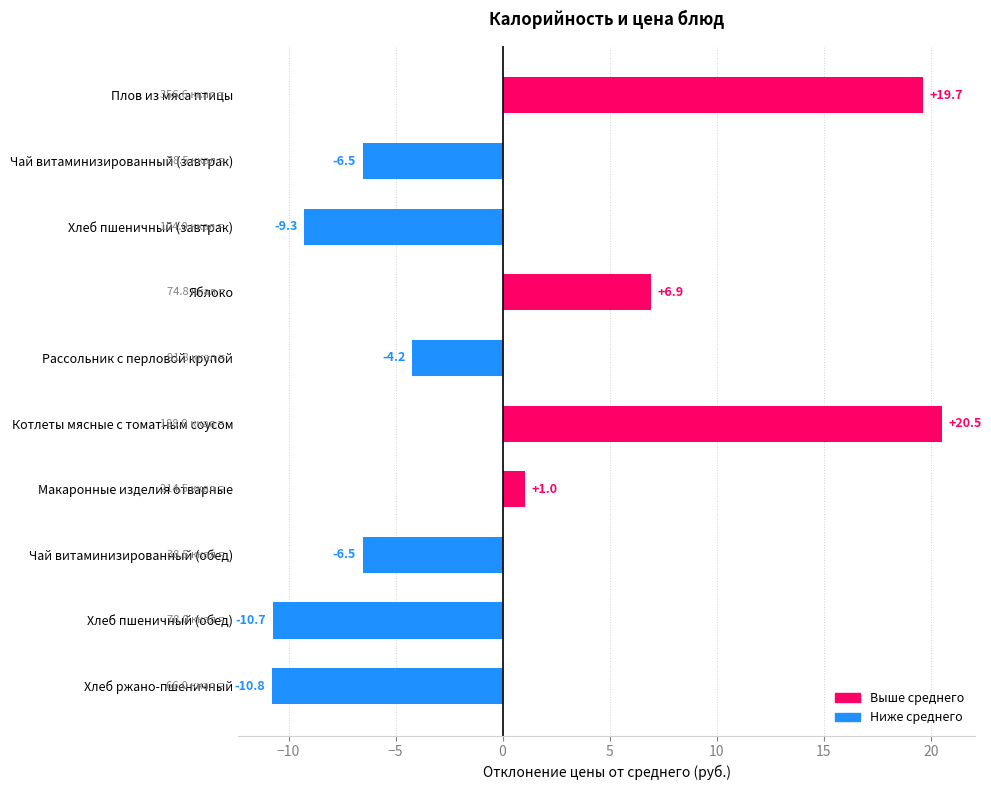

The value at Чай витаминизированный (обед) is -9.7. True or false?

False